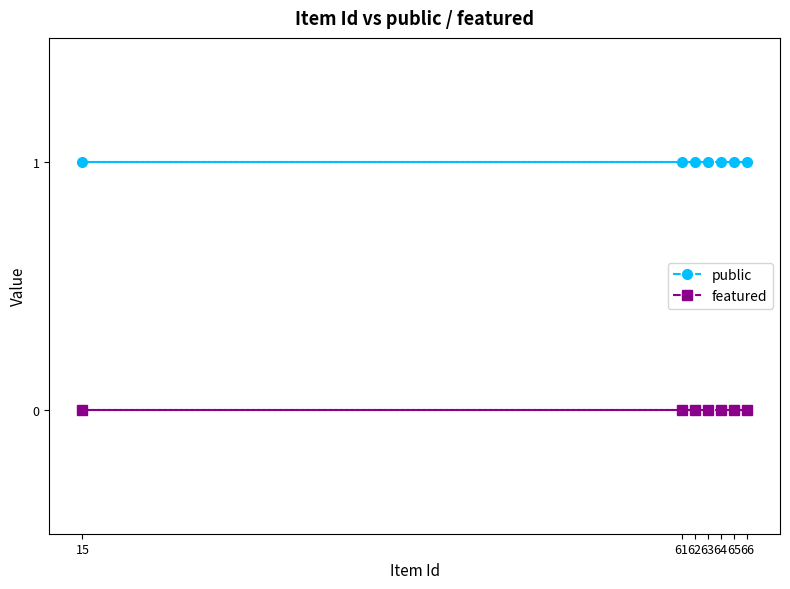

At which category does the chart reach its peak across all series?

61